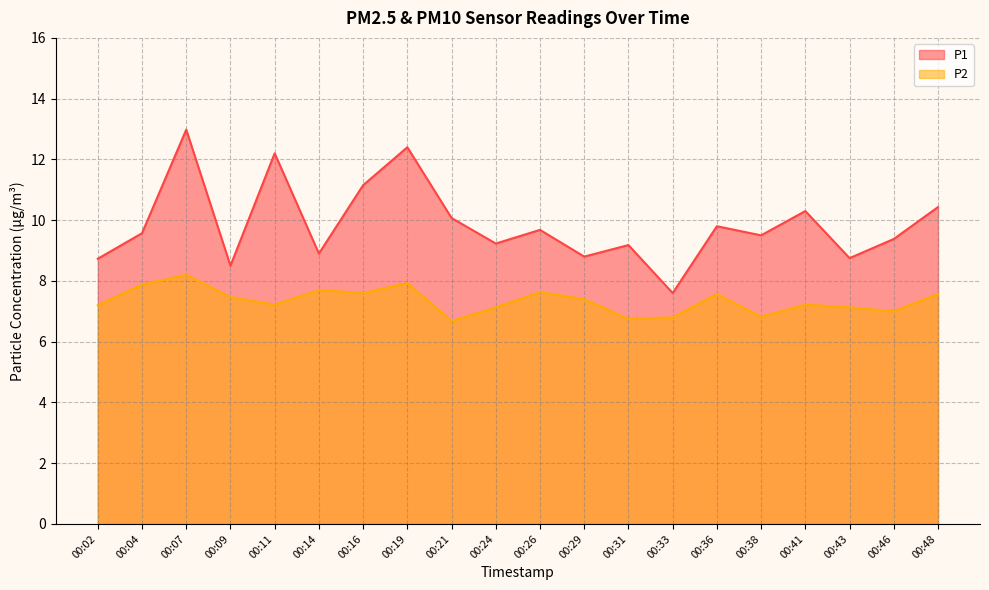

What is the average value of the P2 series?

7.3